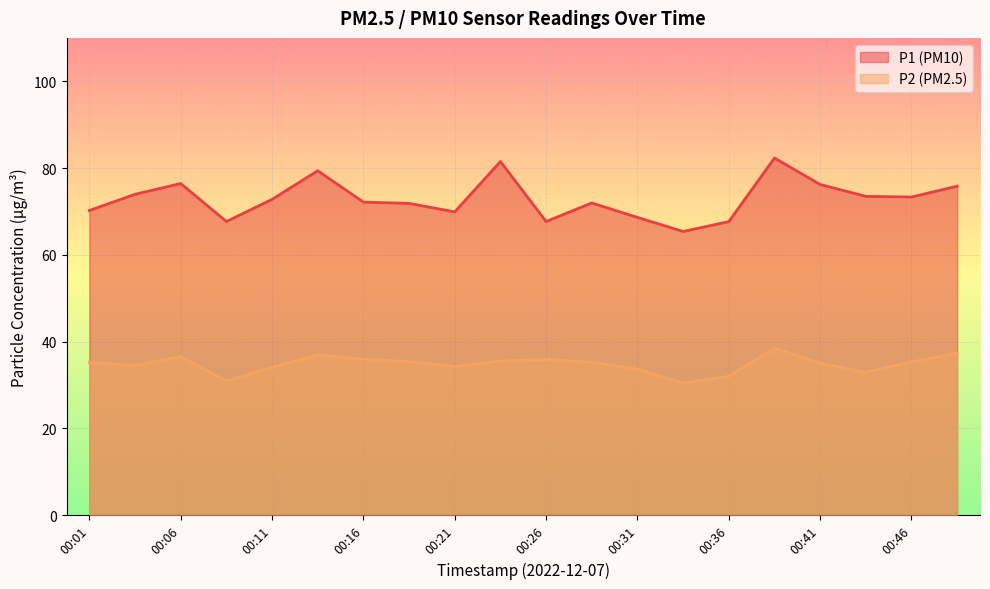

Reading left to right, extract all data points from this chart.

P1: 00:01=70.2	00:03=74.0	00:06=76.4	00:08=67.7	00:11=72.8	00:13=79.4	00:16=72.2	00:18=71.8	00:21=69.9	00:23=81.5	00:26=67.7	00:29=72.0	00:31=68.6	00:34=65.4	00:36=67.7	00:39=82.3	00:41=76.2	00:44=73.5	00:46=73.3	00:49=75.8
P2: 00:01=35.2	00:03=34.5	00:06=36.5	00:08=30.9	00:11=34.1	00:13=37.0	00:16=36.0	00:18=35.4	00:21=34.2	00:23=35.5	00:26=35.9	00:29=35.2	00:31=33.7	00:34=30.4	00:36=32.0	00:39=38.5	00:41=35.0	00:44=32.9	00:46=35.3	00:49=37.3